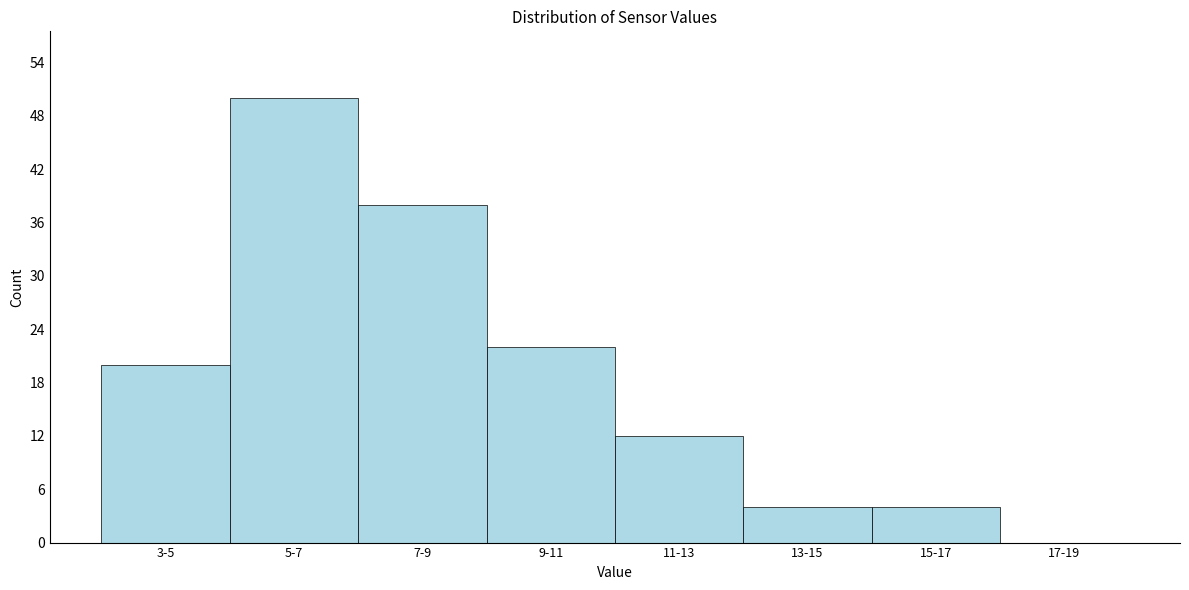

Reading left to right, what are all the values shown in this chart?

3-5=20	5-7=50	7-9=38	9-11=22	11-13=12	13-15=4	15-17=4	17-19=0